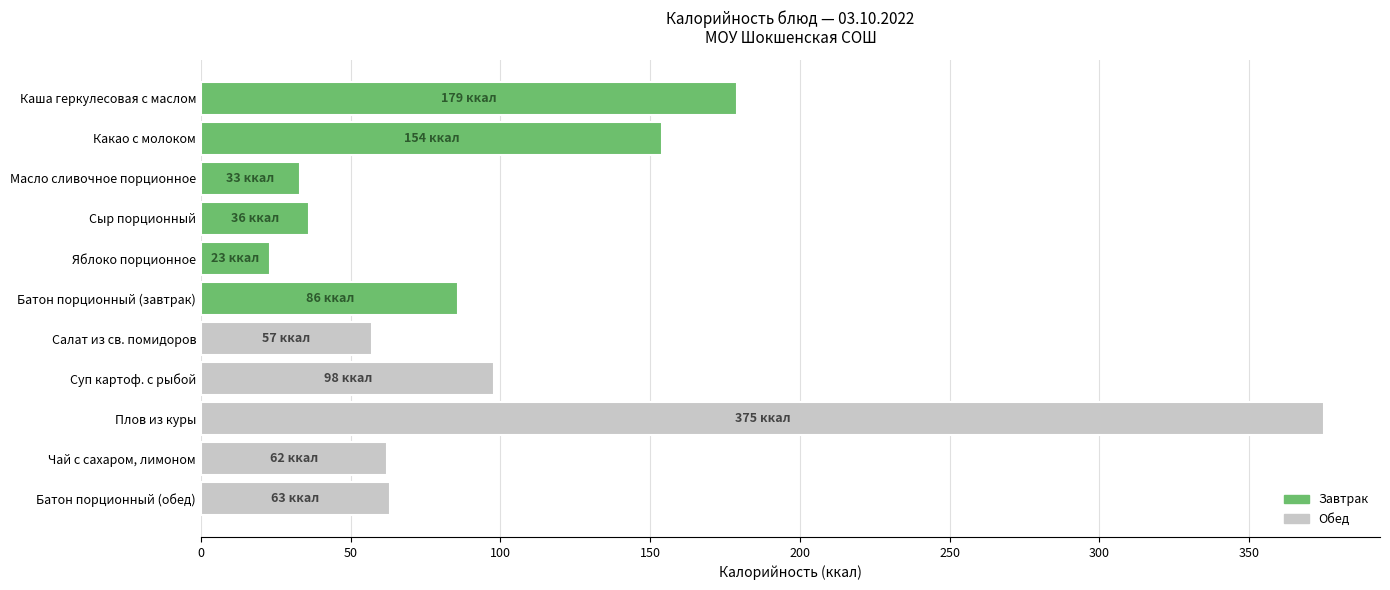

Rank the categories by value from highest to lowest.

Плов из куры, Каша геркулесовая с маслом, Какао с молоком, Суп картоф. с рыбой, Батон порционный (завтрак), Батон порционный (обед), Чай с сахаром, лимоном, Салат из св. помидоров, Сыр порционный, Масло сливочное порционное, Яблоко порционное